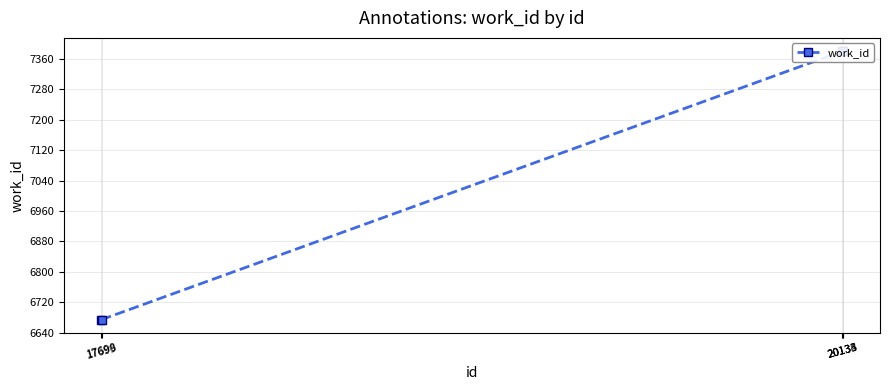

What is the difference between the values at 20134 and 17698?

704